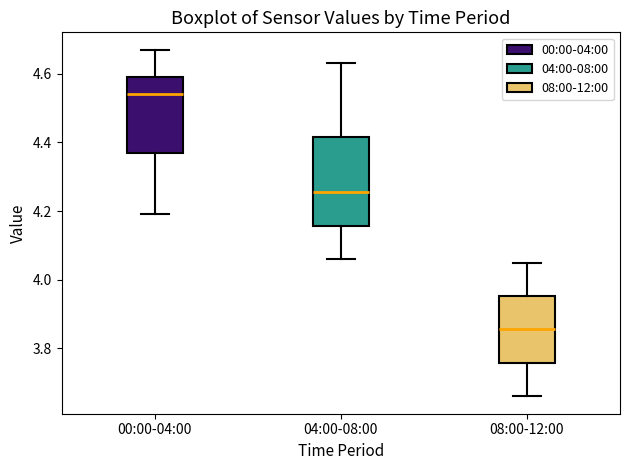

Which box is the tallest, from its lower edge to its upper edge?

04:00-08:00